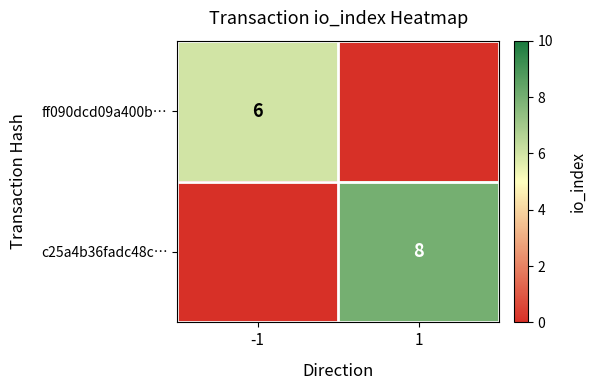

What is the maximum value shown in the chart?

8